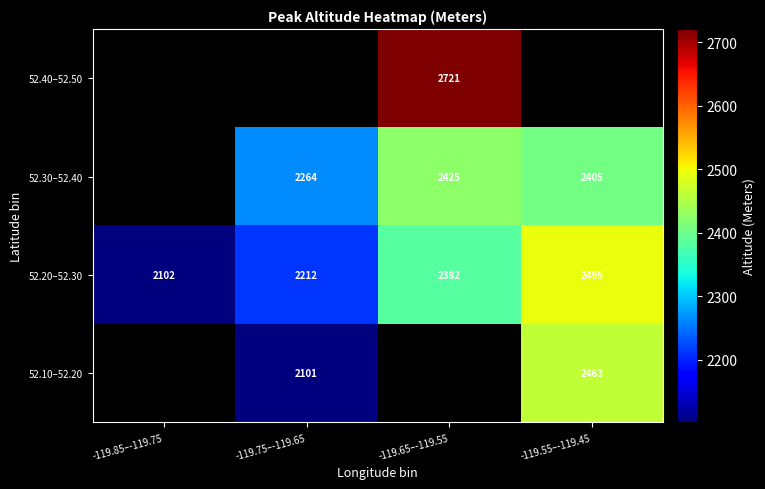

Which category has the highest value in the 52.20–52.30 series?

-119.55–-119.45